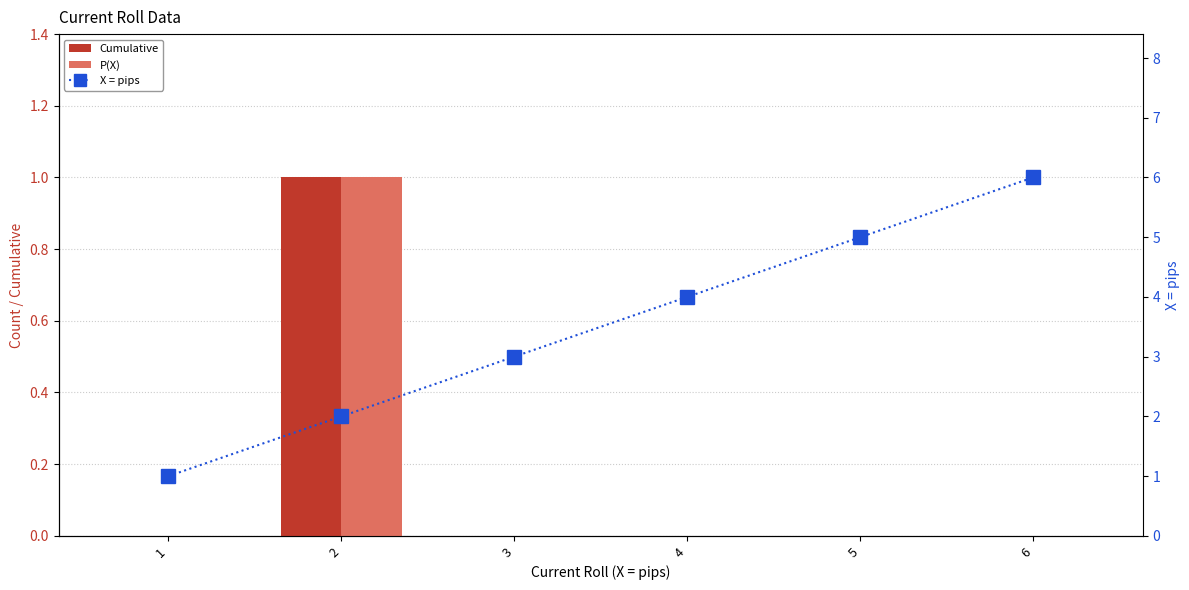

Reading left to right, what are all the values shown in this chart?

Cumulative: 0	1	0	0	0	0
P(X): 0	1	0	0	0	0
X = pips: 1	2	3	4	5	6